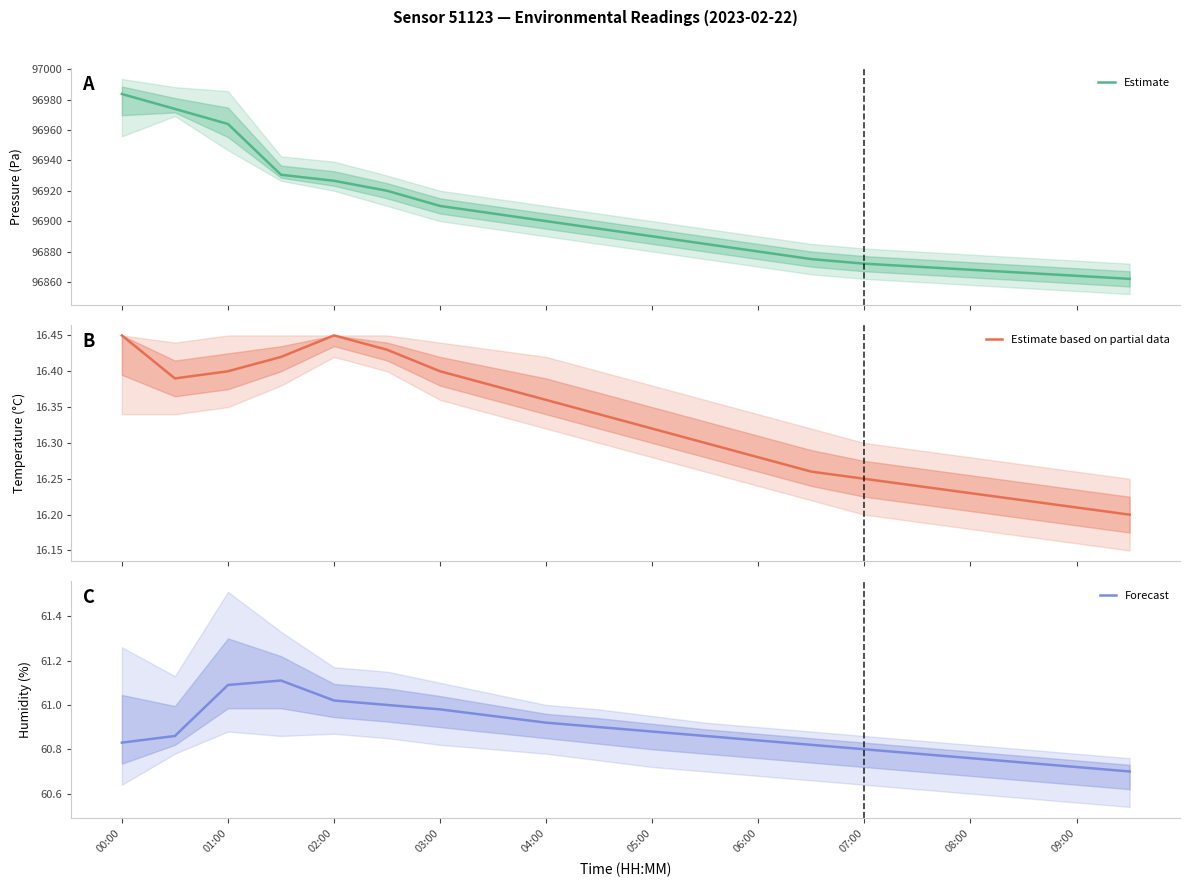

List the series in order of their peak value, highest first.

Estimate, Forecast, Estimate based on partial data